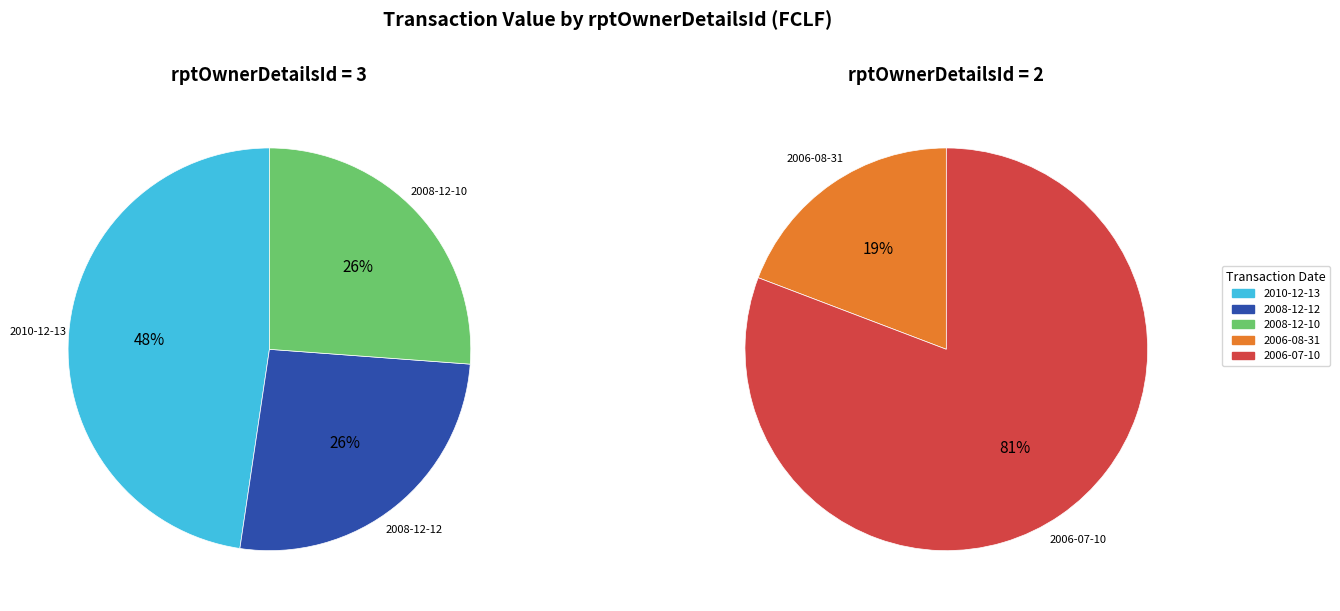

Which category has the biggest portion of the pie?

2006-07-10